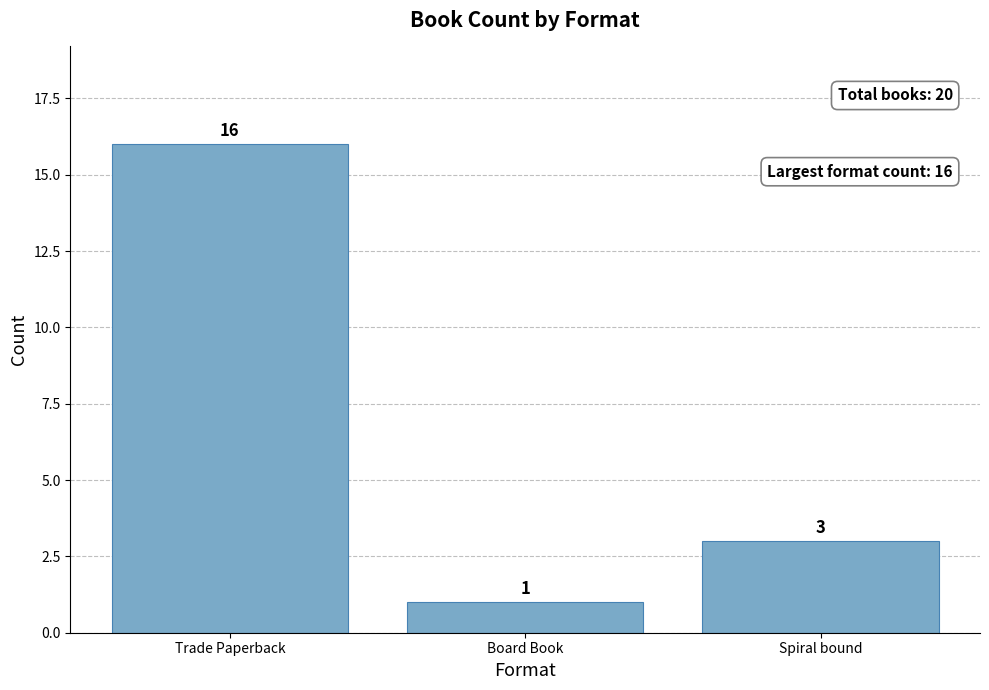

Reading left to right, transcribe all the data shown in this chart.

16	1	3